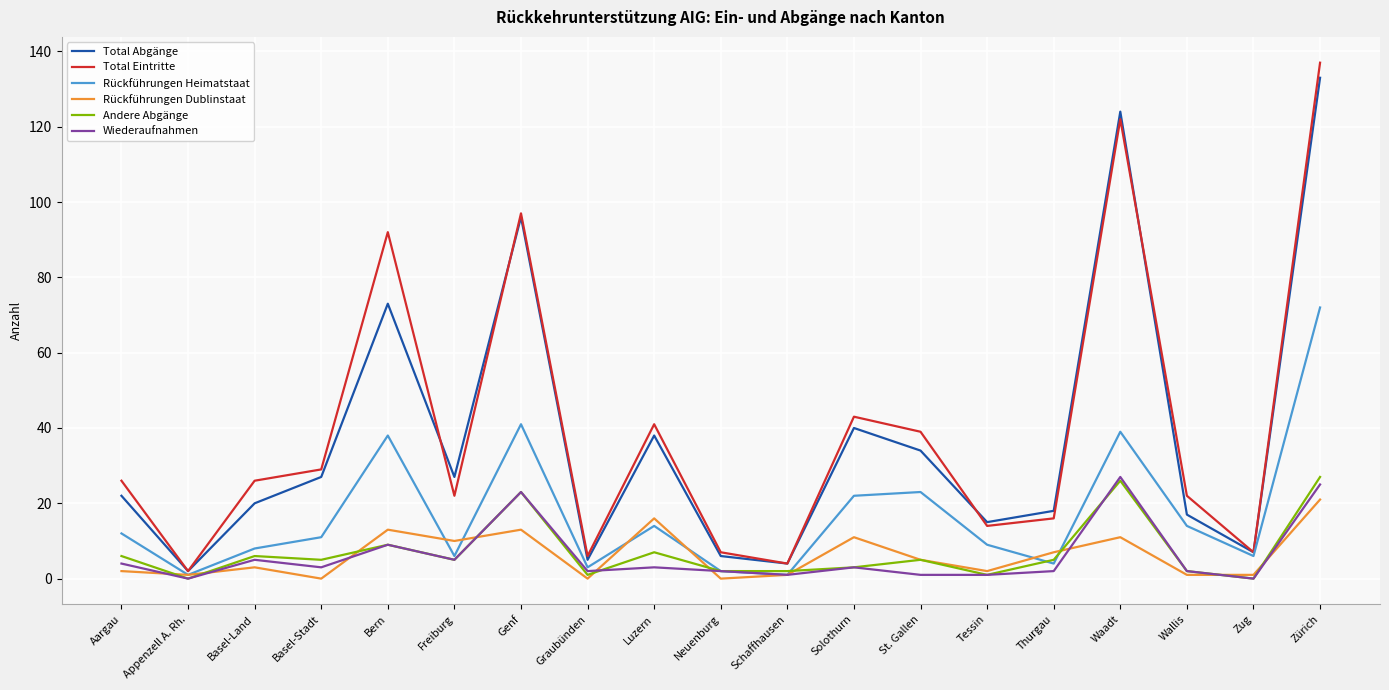

What is the difference between the second highest and second lowest values in the Rückführungen Dublinstaat series?

16